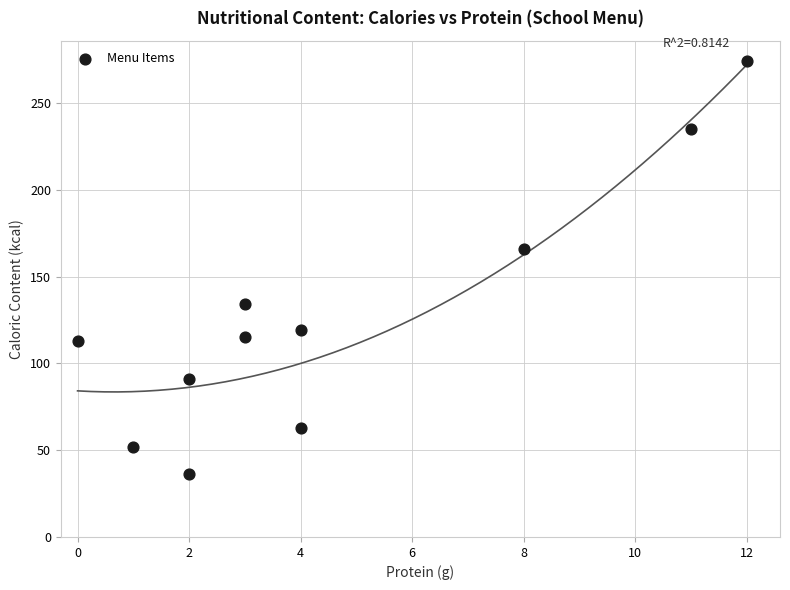

What is the range of Y values (max minus min)?

238